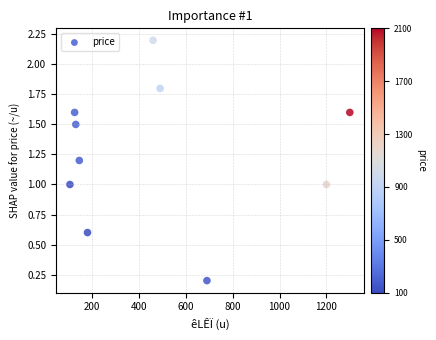

What is the range of X values (max minus min)?

1195.0